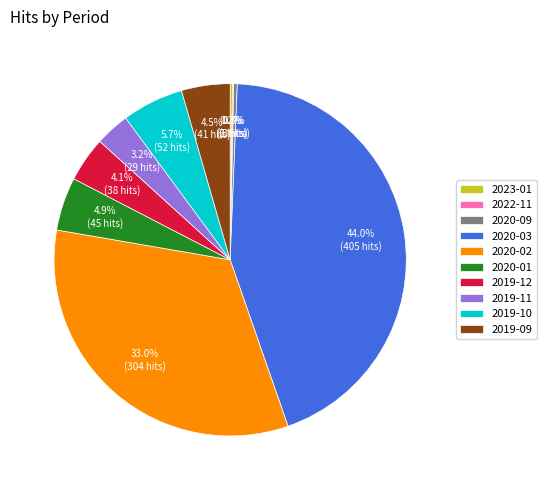

Does any single category account for the majority?

No